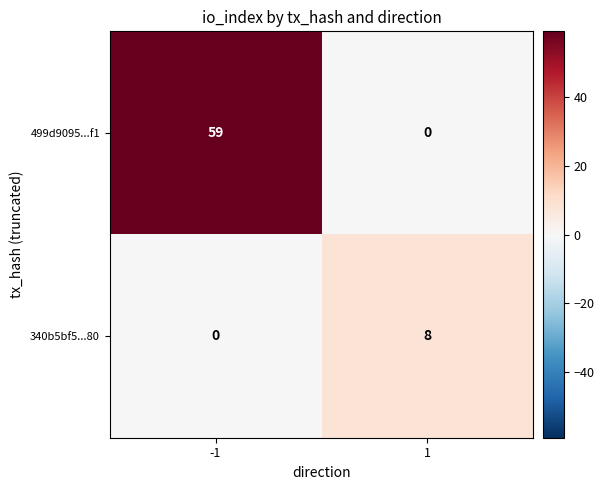

What is the sum of all 340b5bf5...80 values?

8